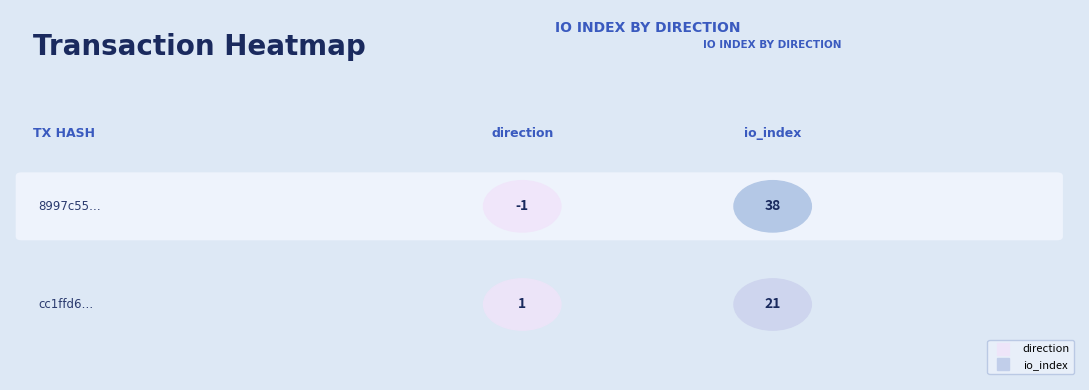

How many values in the cc1ffd6f8c68d6d814715c019a9424775eb7320 series are below 21?

1